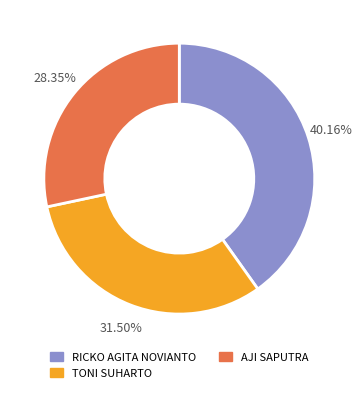

Is the sum of RICKO AGITA NOVIANTO and TONI SUHARTO greater than half?

Yes